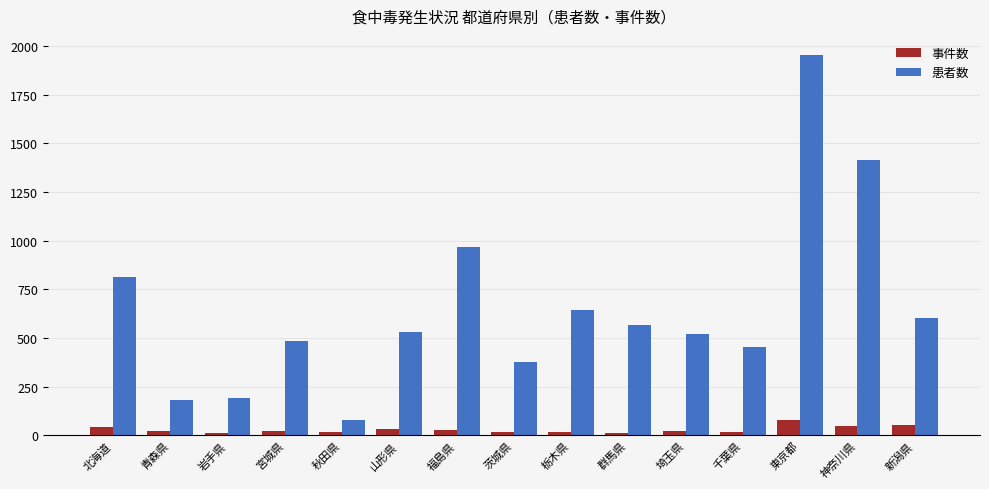

How many groups of bars are there?

15